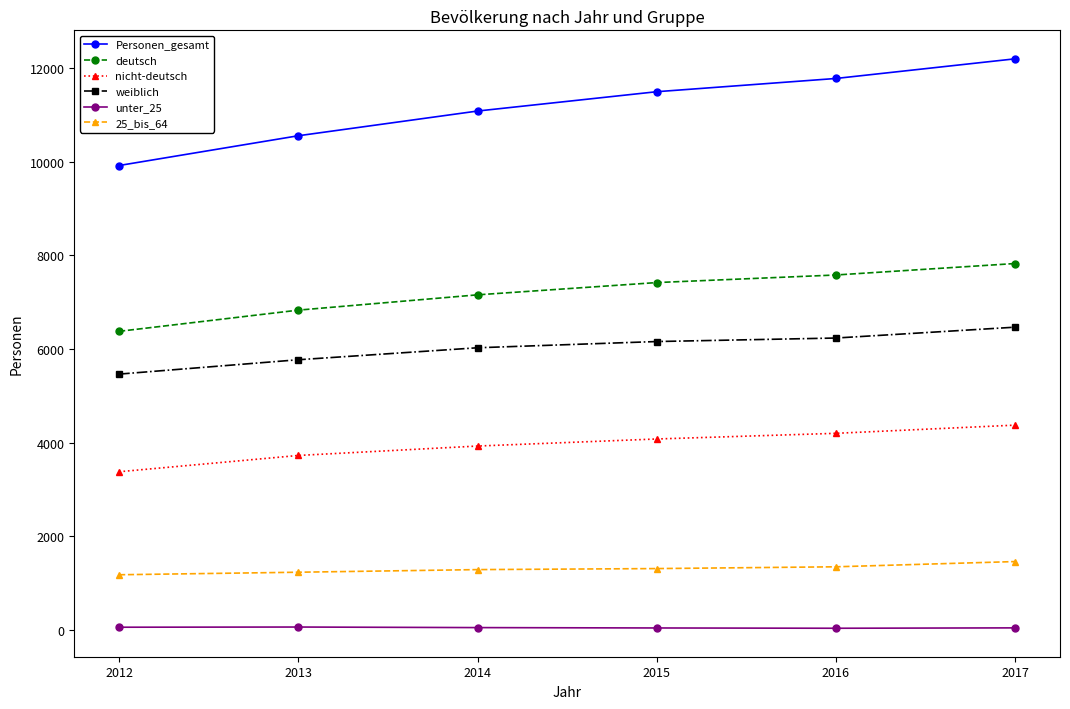

Count the number of categories in the chart.

6